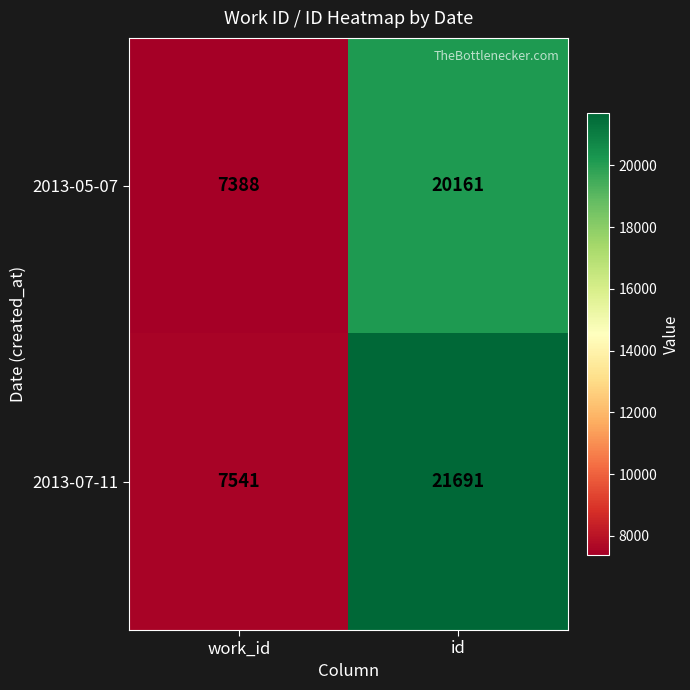

Which series changed the most between work_id and id?

2013-07-11